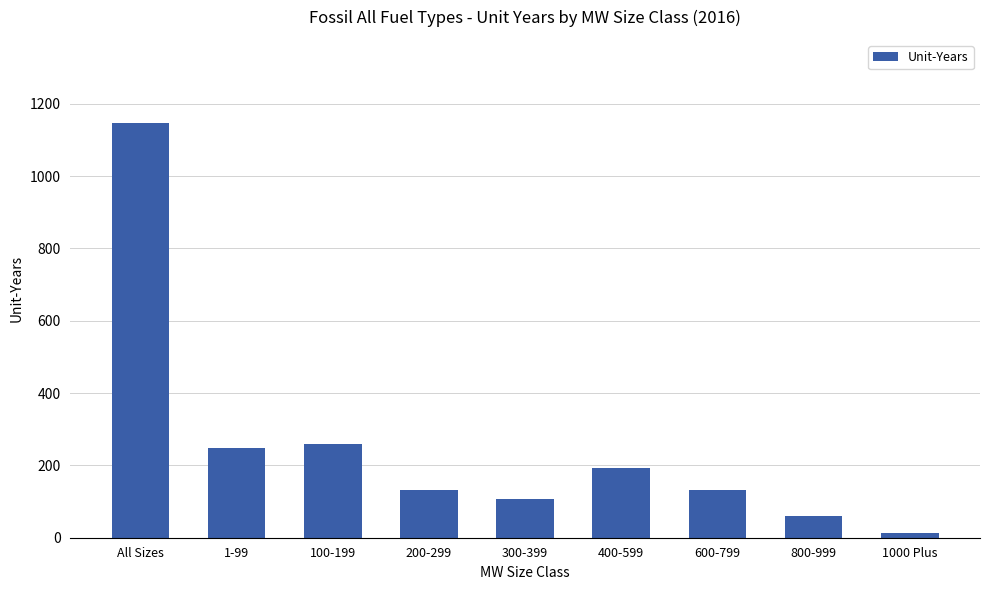

What is the label of the 2nd bar from the left?

1-99